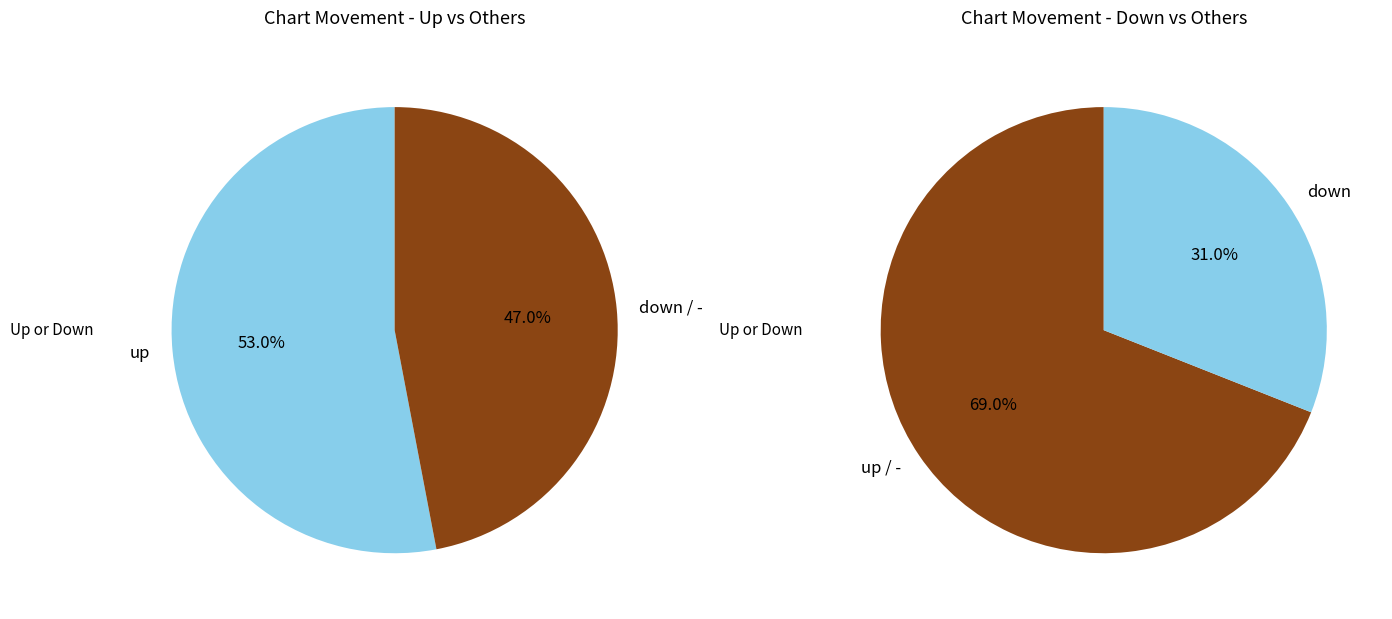

How much of the chart is everything except down?

69.0%